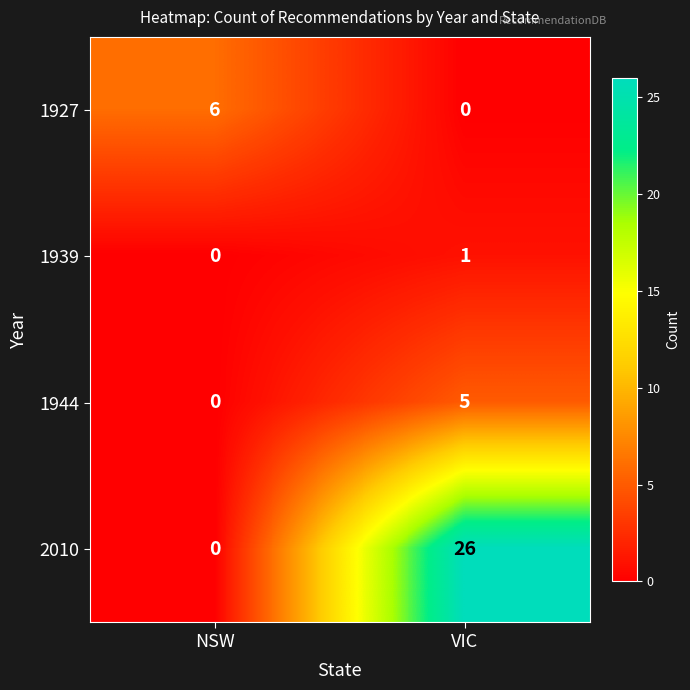

Which series has the largest total across all categories?

2010